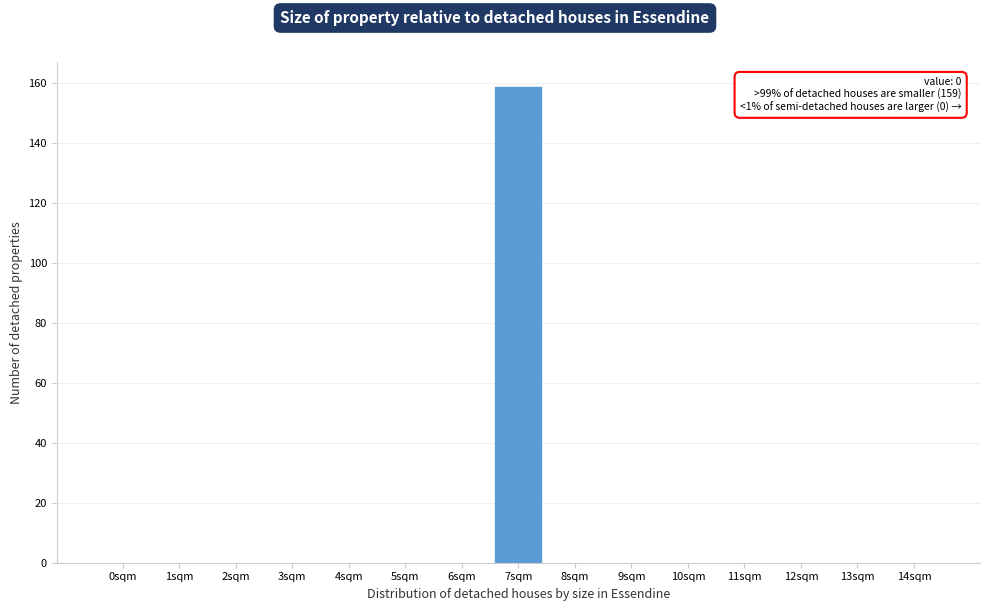

Reading right to left, list all the values displayed in this chart.

14sqm=0	13sqm=0	12sqm=0	11sqm=0	10sqm=0	9sqm=0	8sqm=0	7sqm=159	6sqm=0	5sqm=0	4sqm=0	3sqm=0	2sqm=0	1sqm=0	0sqm=0